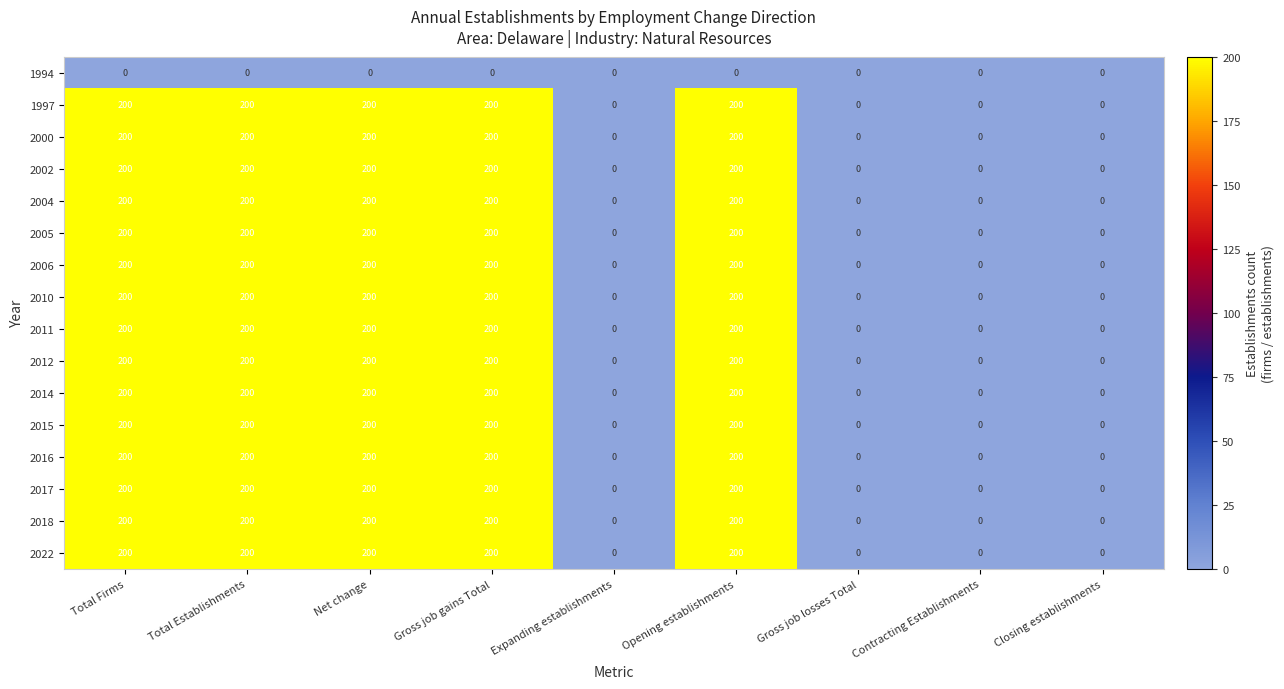

What is the maximum value for 2014?

200